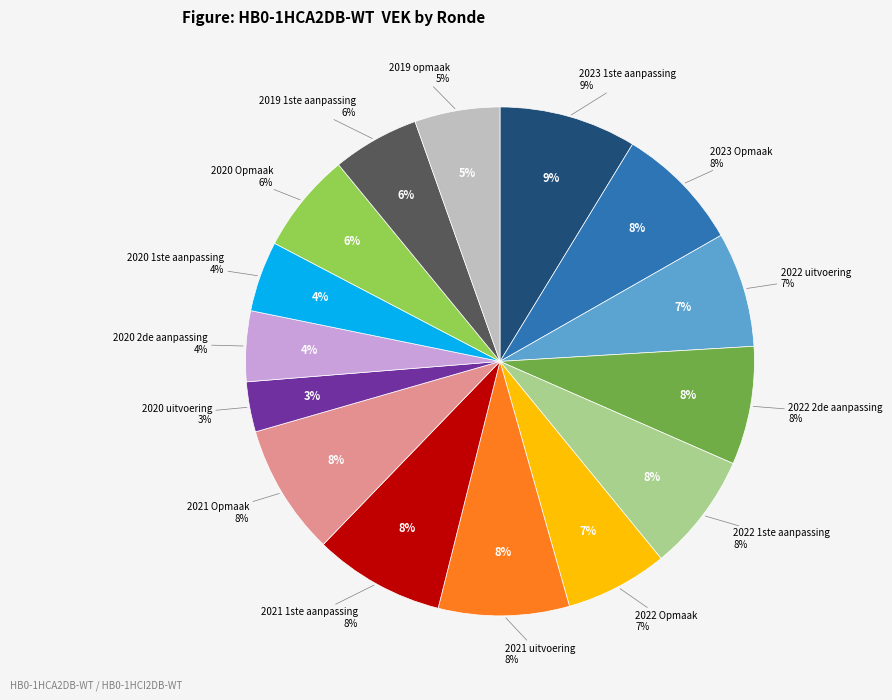

What percentage is the 2020 1ste aanpassing slice, to the nearest percent?

4%